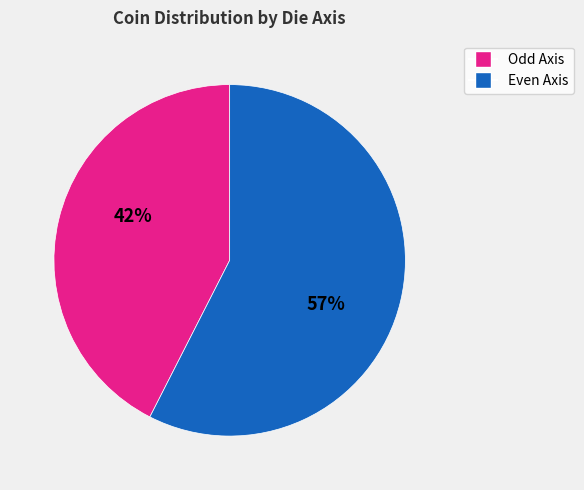

Do Odd Axis and Even Axis together represent more than half of the pie?

Yes